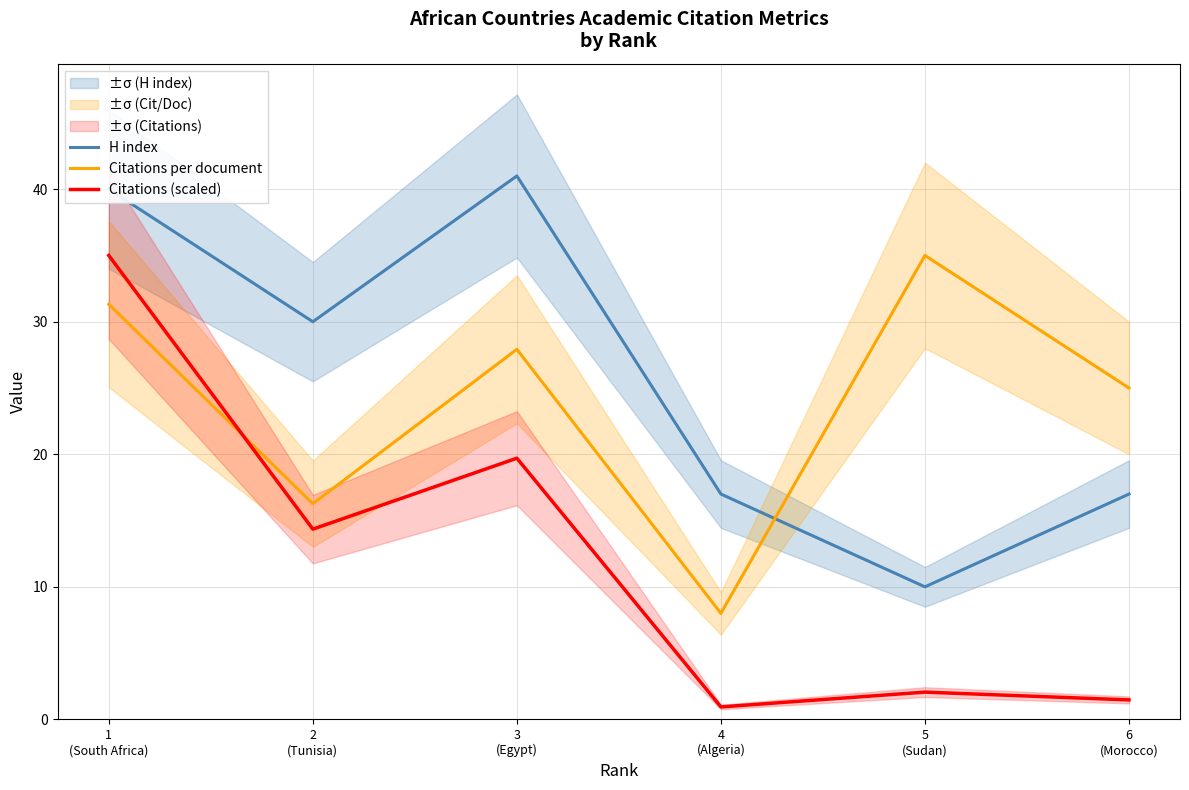

What is the difference between the highest and lowest values at 3
(Egypt)?

21.3